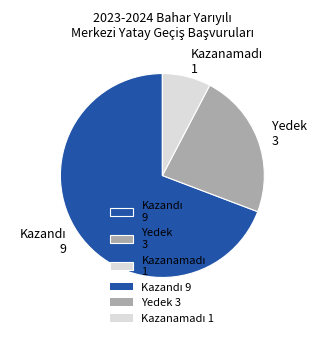

How many segments does this pie chart have?

3